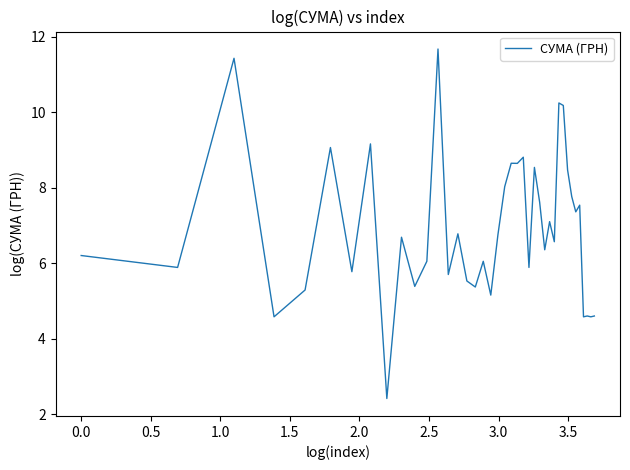

What is the minimum value shown in the chart?

2.4